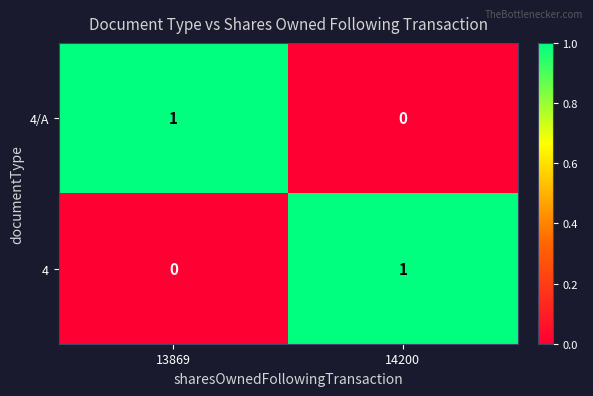

Which category has the lowest value in the 4 series?

13869